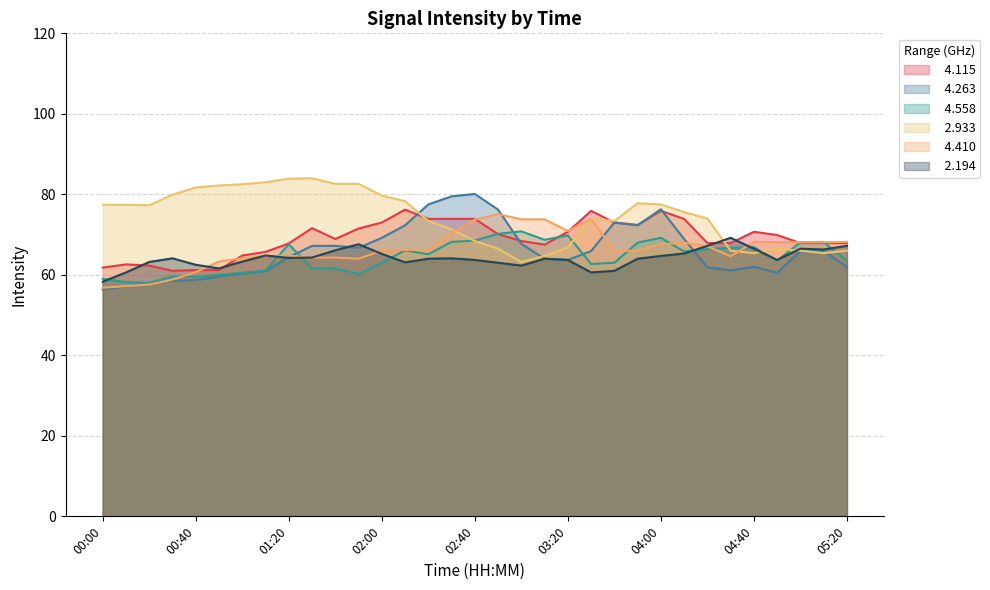

What is the label of the 10th point from the right?

03:50